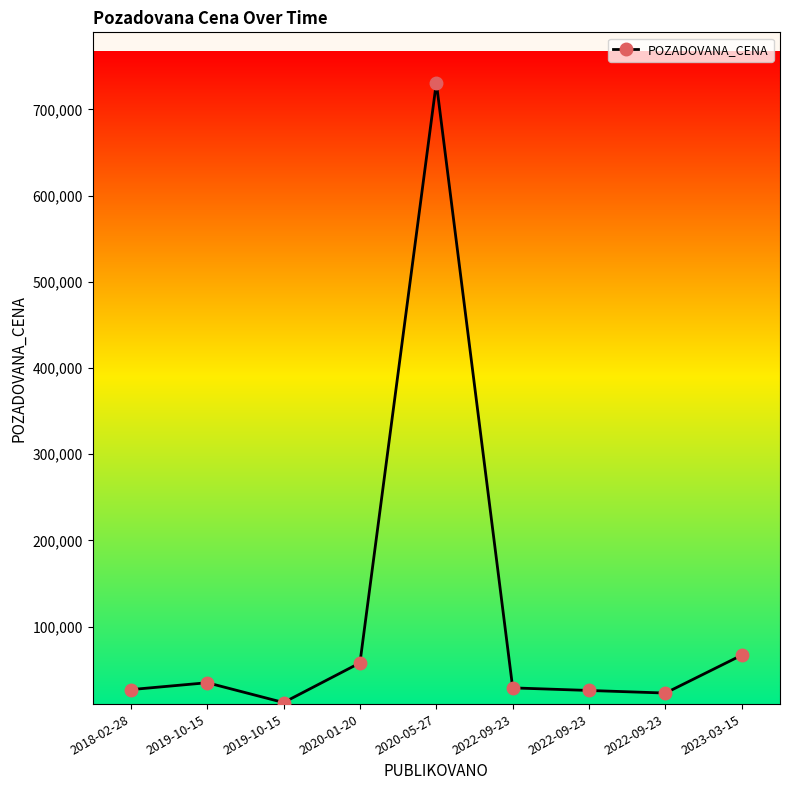

How many lines are shown in the chart?

1